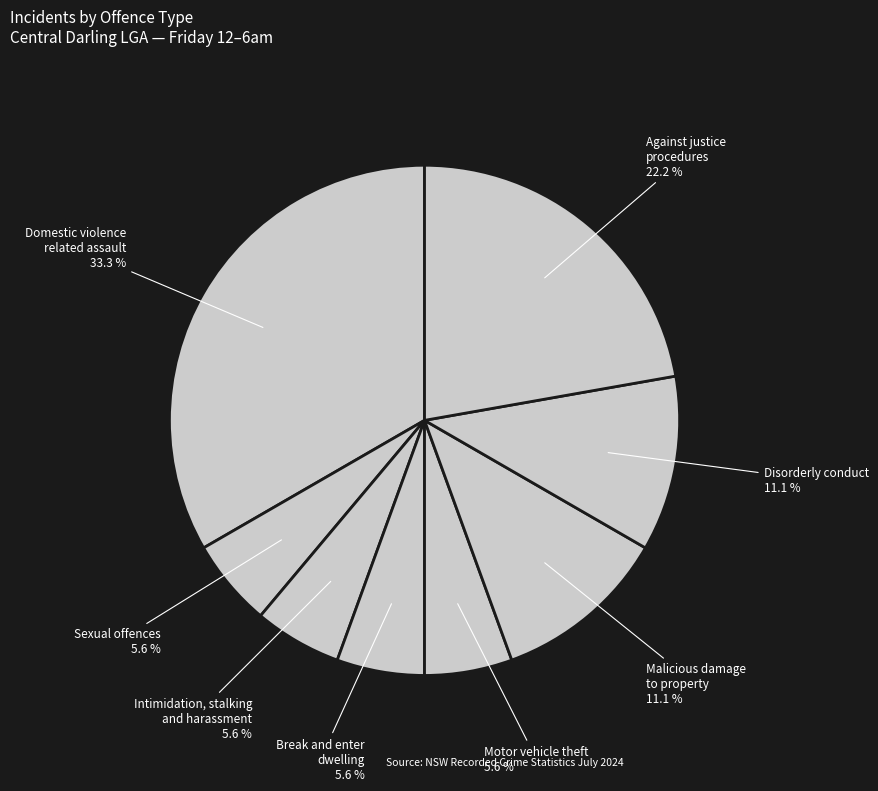

Which category has the biggest portion of the pie?

Domestic violence related assault